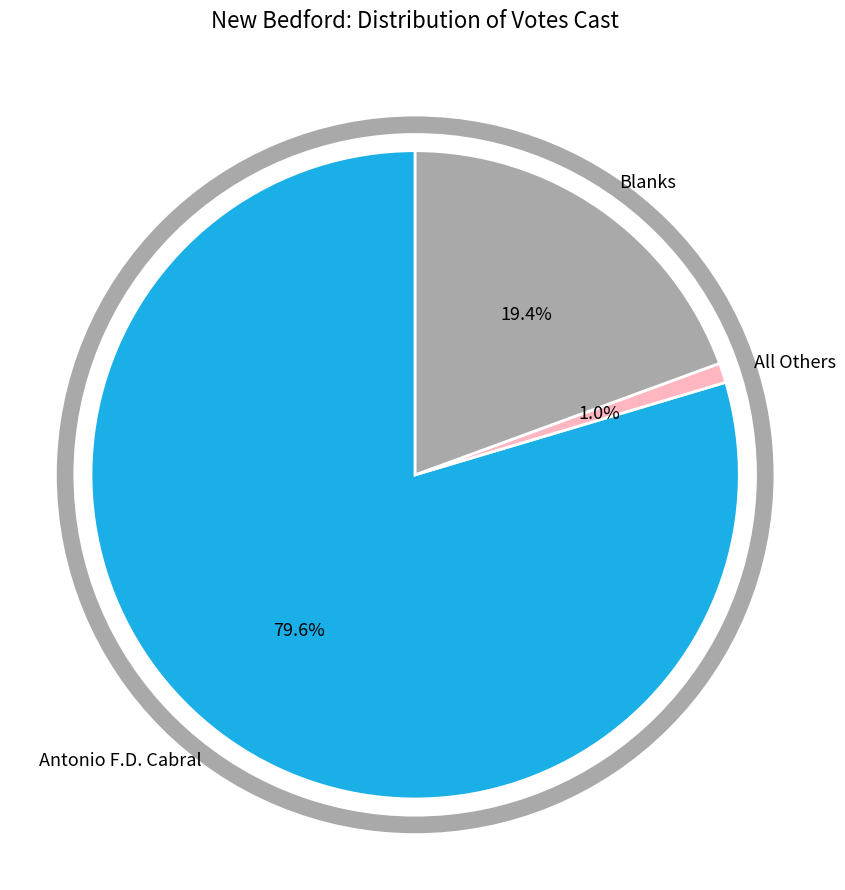

How many slices are in this pie chart?

3